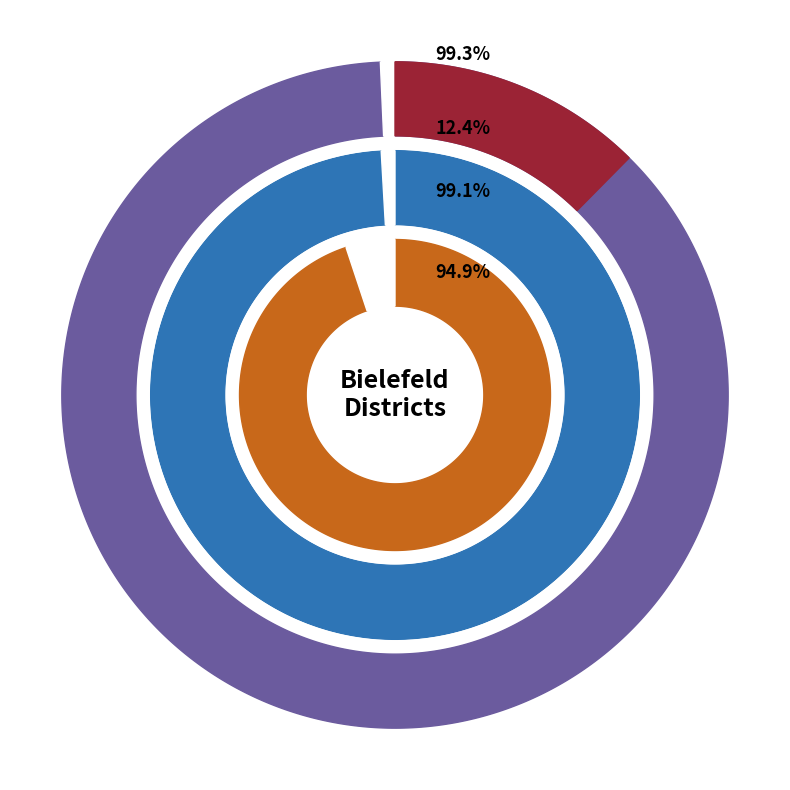

Does Schildesche represent more than half of the total?

No